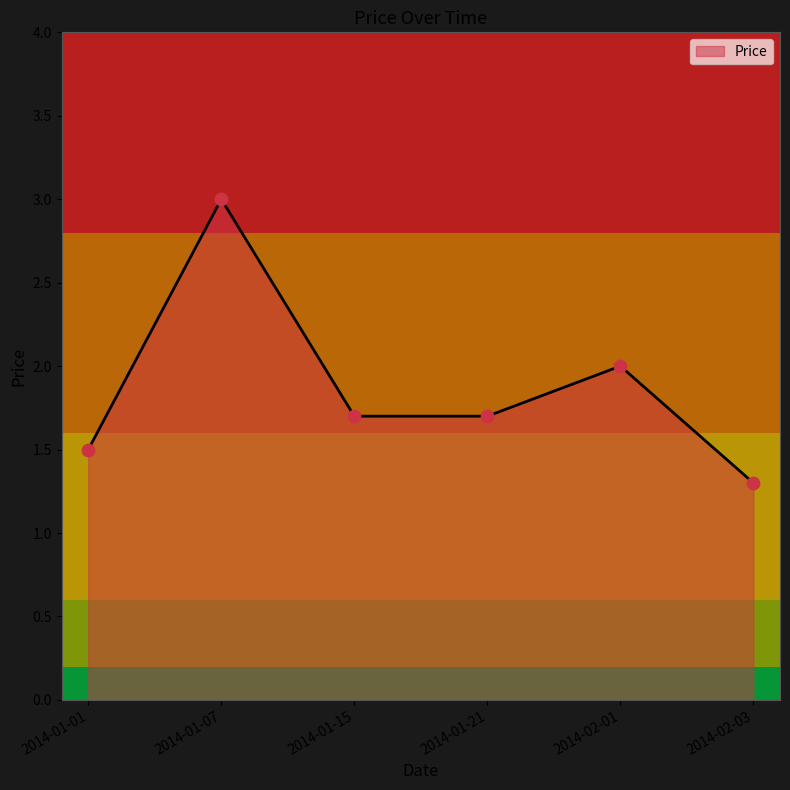

Between 2014-02-01 and 2014-02-03, which is larger?

2014-02-01